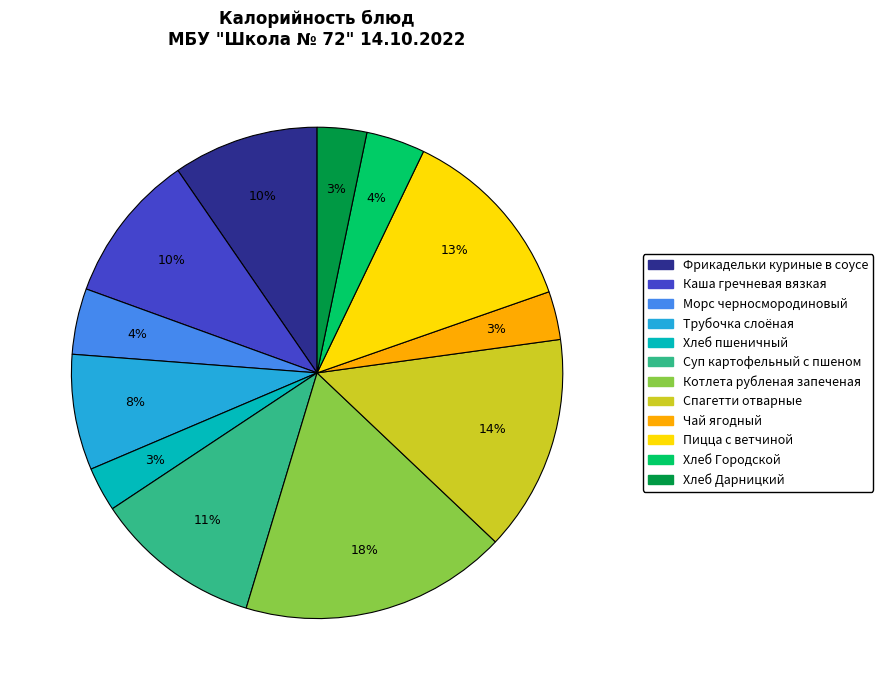

What percentage is the Морс черносмородиновый slice, to the nearest percent?

4%